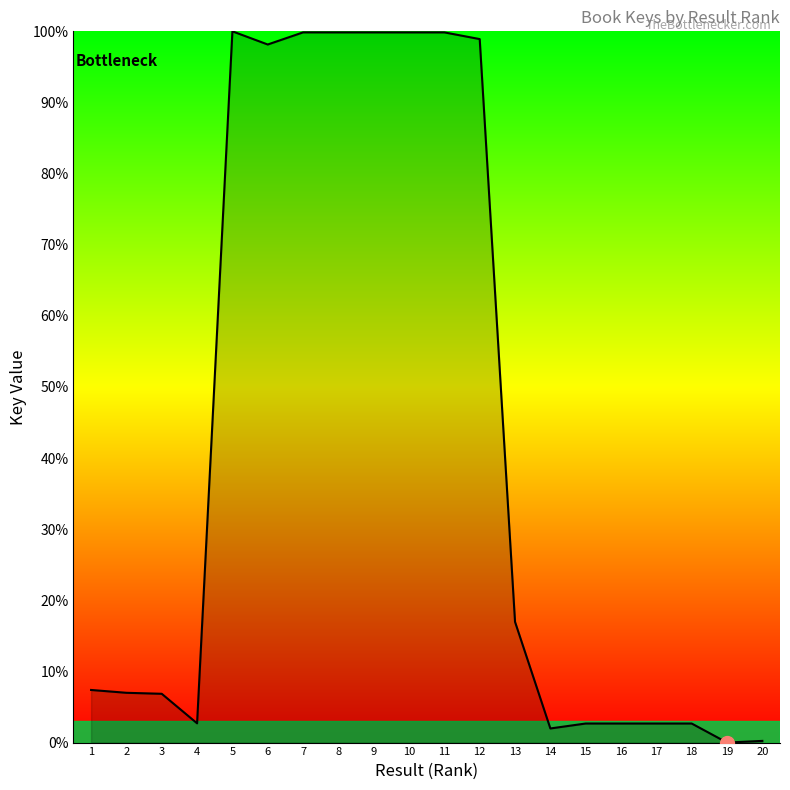

At which label is the value closest to 50?

13